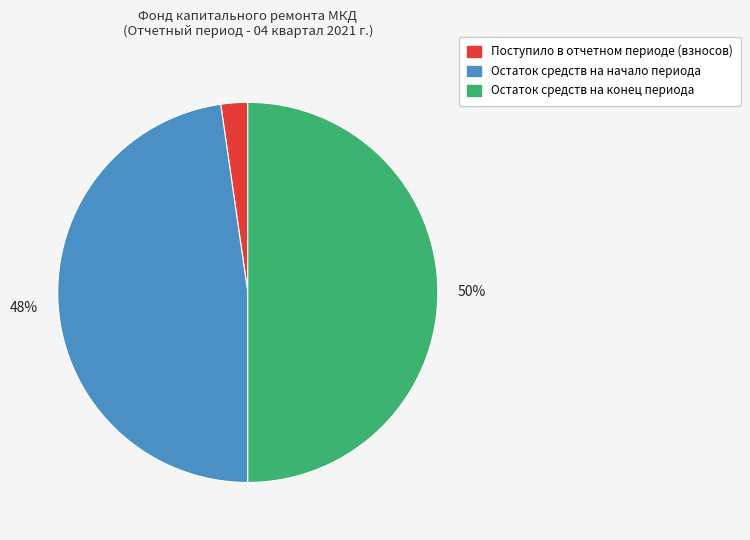

To the nearest percent, what is the average slice percentage?

33%